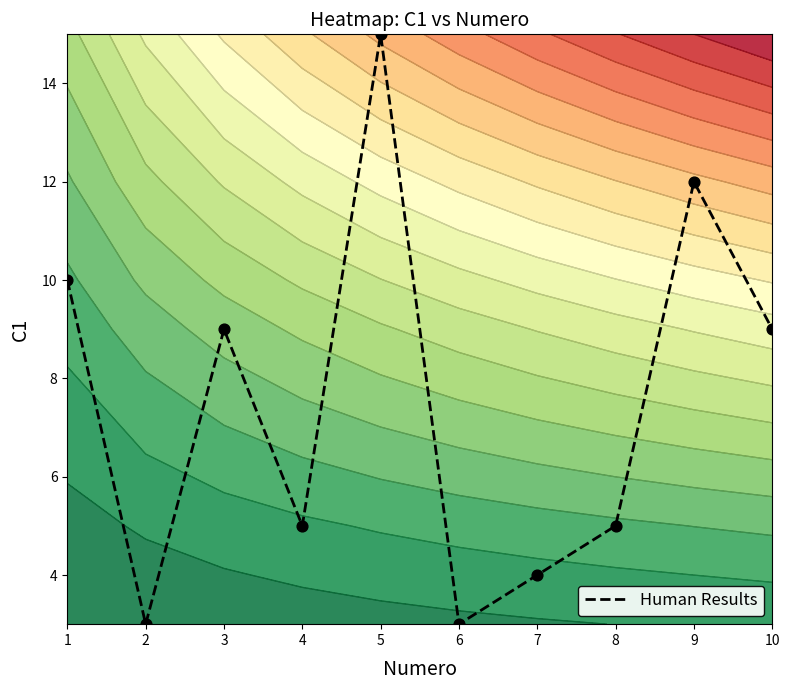

List the labels in order of value, largest first.

5, 9, 1, 3, 10, 4, 8, 7, 2, 6